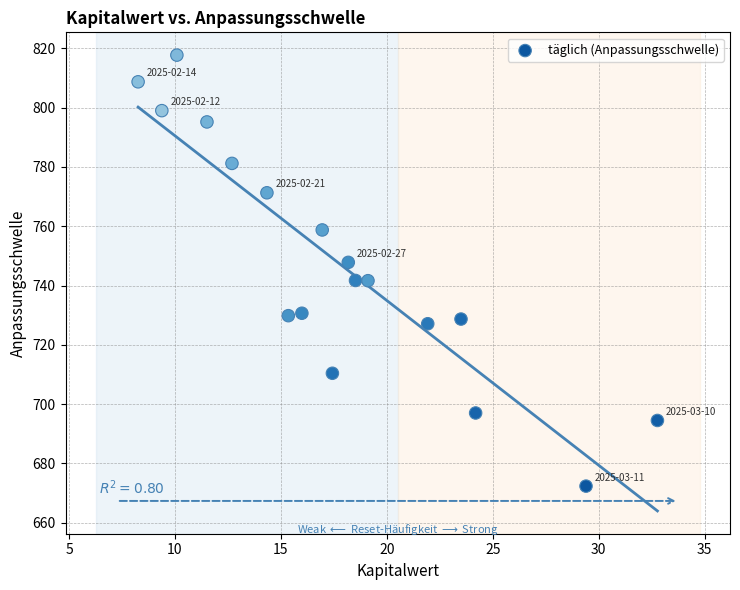

What is the range of X values (max minus min)?

24.5